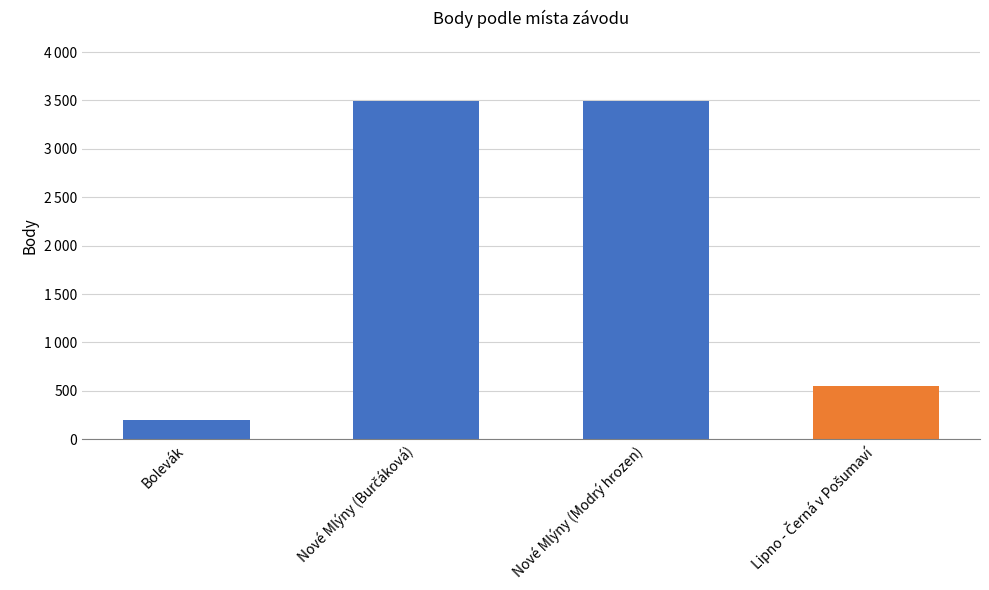

What is the difference between the maximum and minimum values?

3291